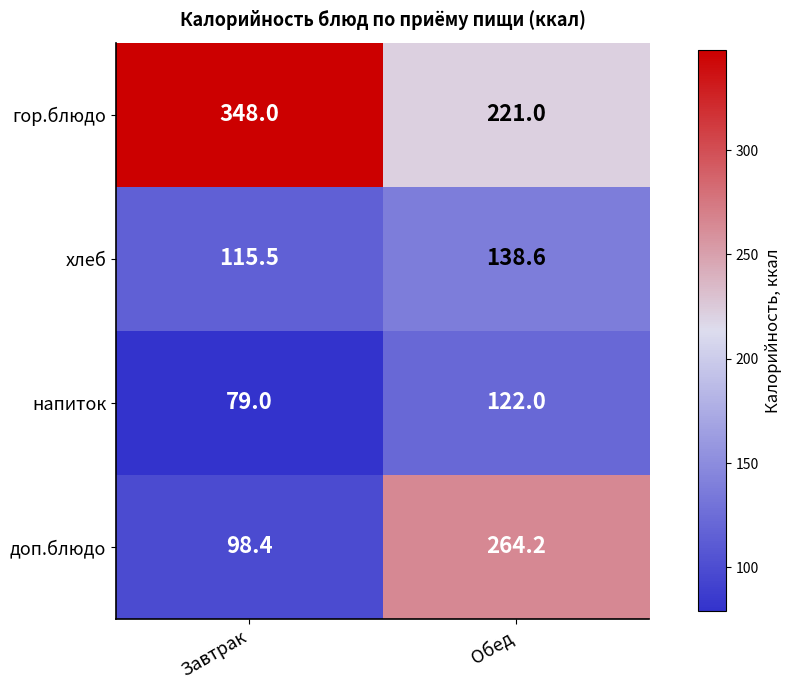

What is the approximate value of доп.блюдо at Завтрак?

98.4